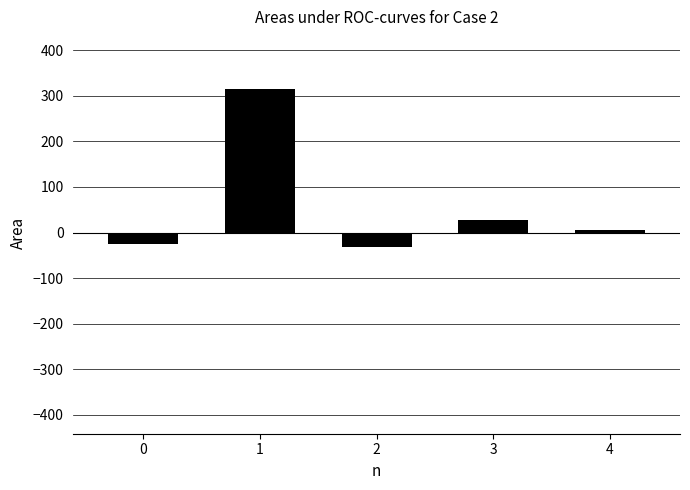

Reading left to right, transcribe all the data shown in this chart.

-25.9	315.6	-32.4	26.8	5.1